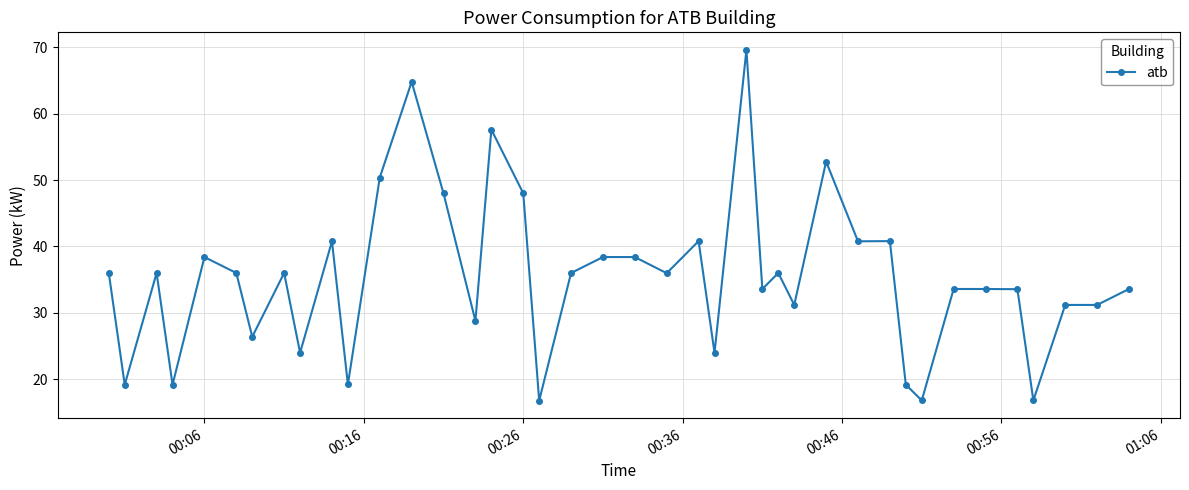

What is the greatest value displayed?

69.6